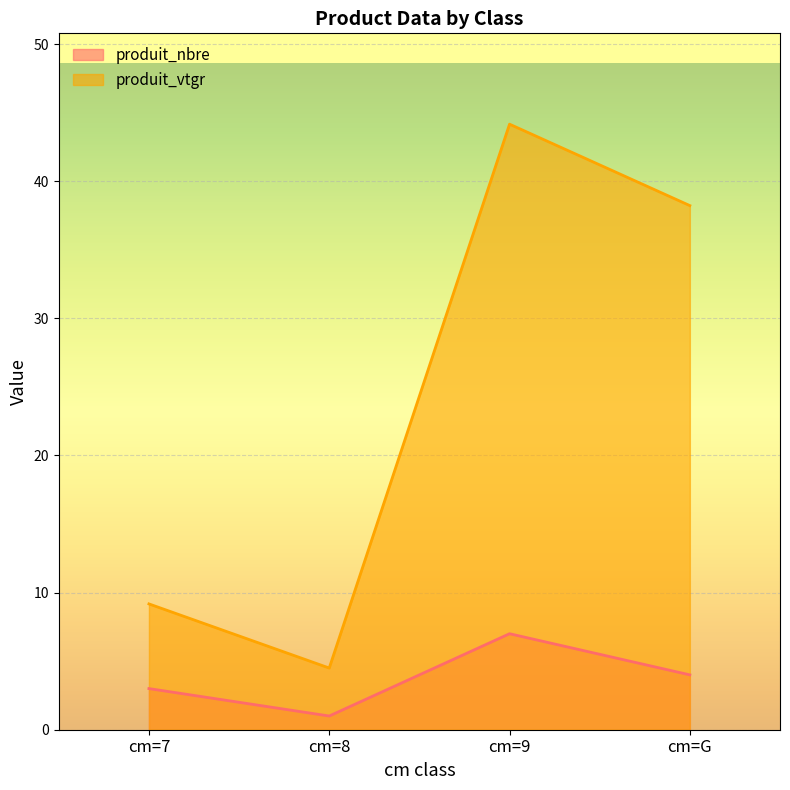

At which category is the sum across all series the highest?

cm=9